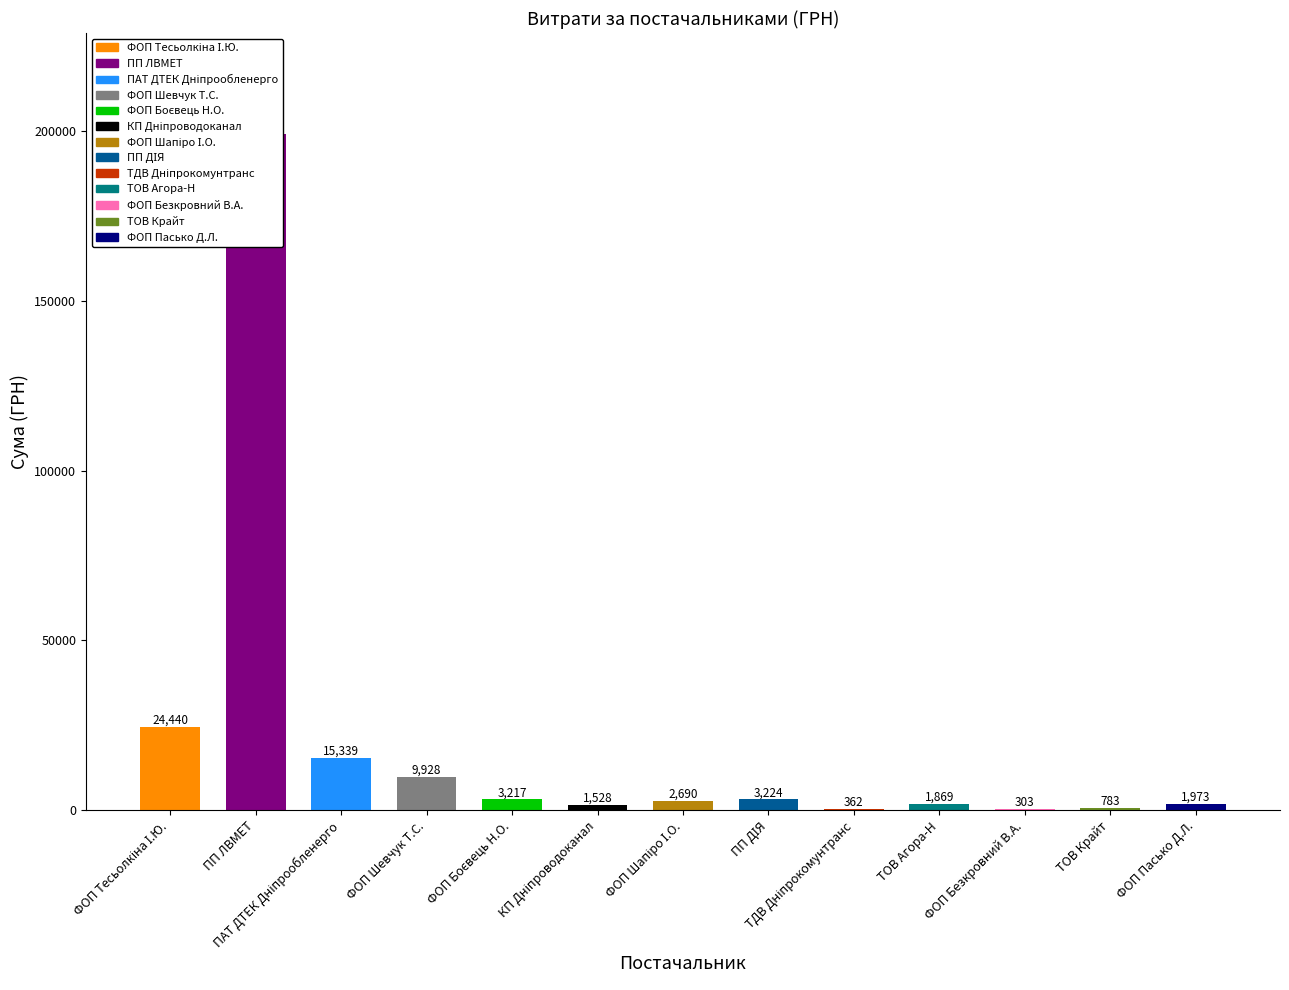

Reading right to left, extract all data points from this chart.

ФОП "Пасько Д.Л."=1973.5	ТОВ "Крайт"=783.0	ФОП "Безкровний В.А."=303.0	ТОВ "Агора-Н"=1869.0	ТДВ "Дніпрокомунтранс"=361.8	ПП "Центр протипожежних послуг ДІЯ"=3224.1	ФОП "Шапіро І.О."=2689.6	КП "Дніпроводоканал"=1528.5	ФОП "Боєвець Н.О."=3217.0	ФОП "Шевчук Т.С."=9928.0	ПАТ "ДТЕК Дніпрообленерго"=15339.0	ПП "ЛВМЕТ"=199000.0	ФОП "Тесьолкіна І.Ю."=24440.1